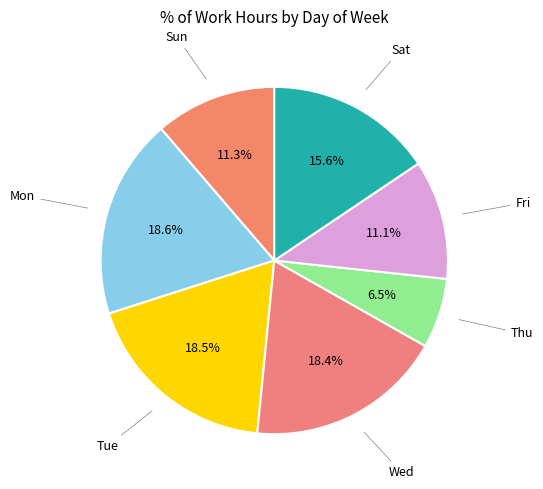

The Tue slice represents 8% of the pie. True or false?

False